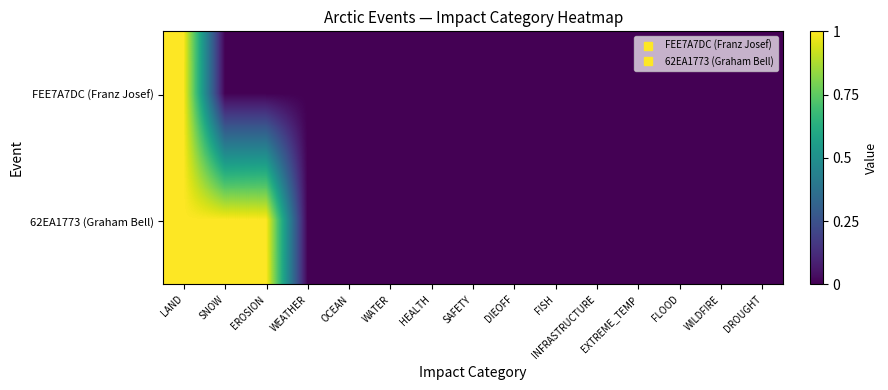

Which category has the highest value across all series?

LAND